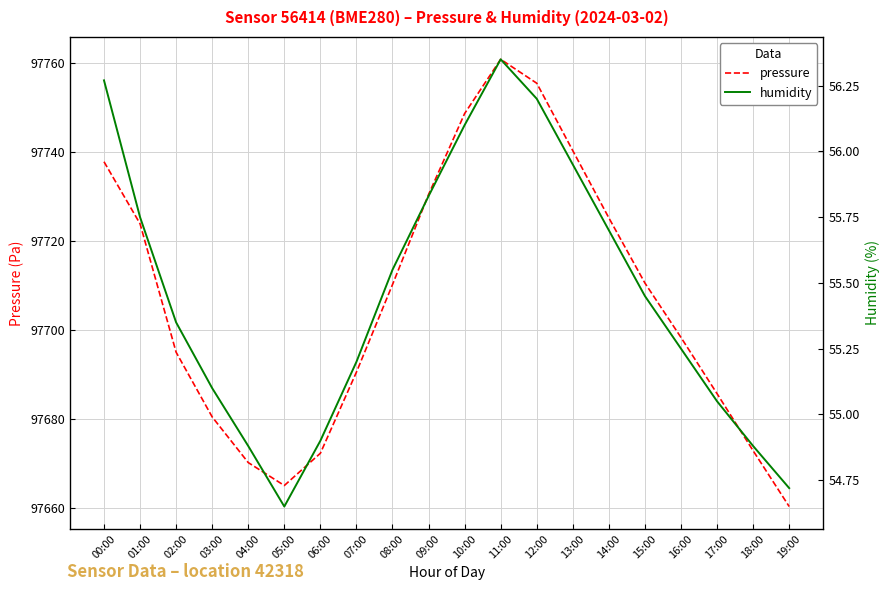

True or false: humidity and pressure cross at least once.

False